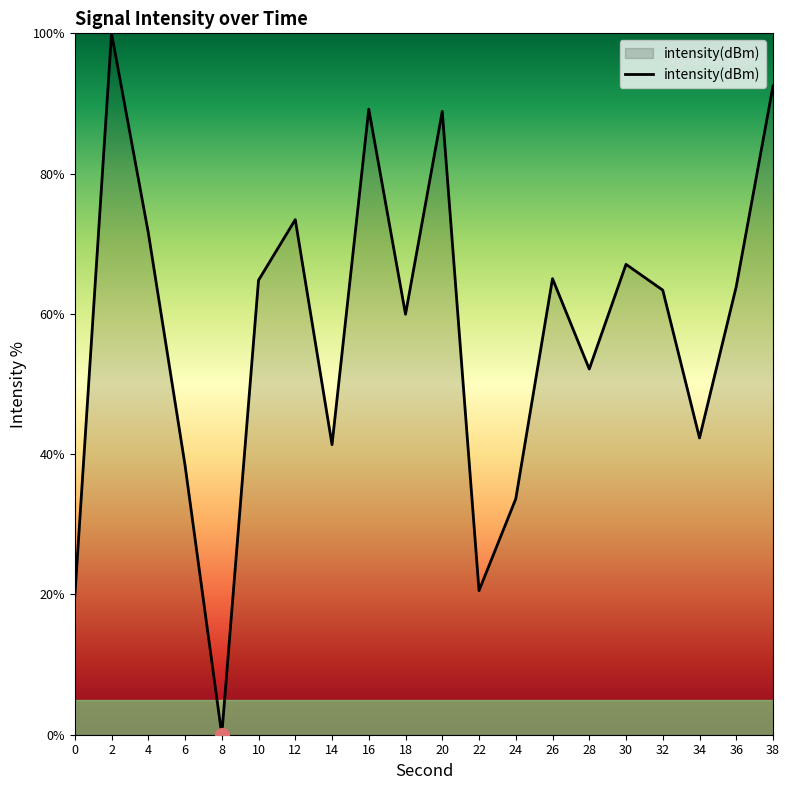

How many distinct data groups are displayed?

1